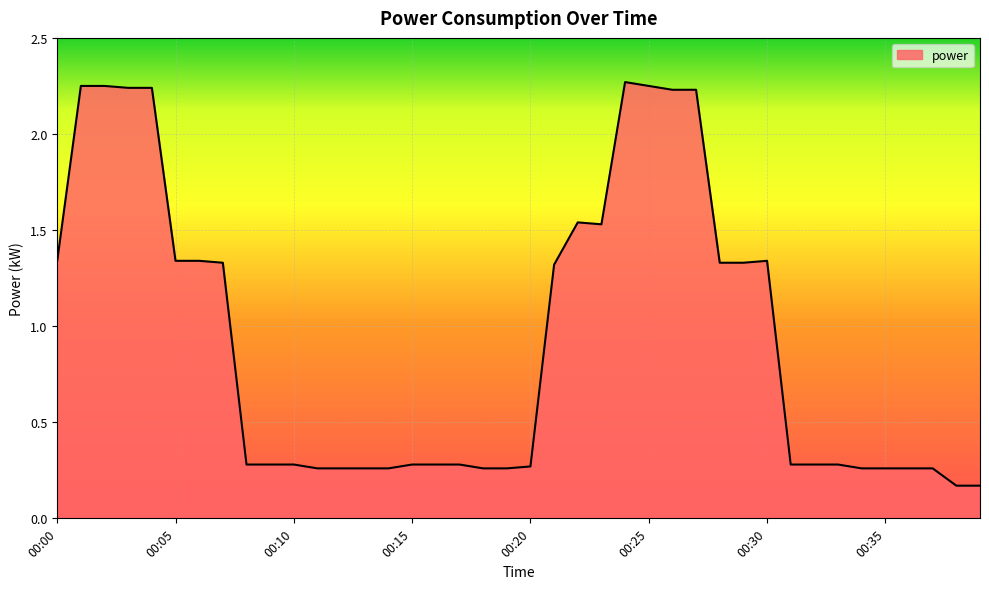

What is the difference between the maximum and minimum values?

2.1